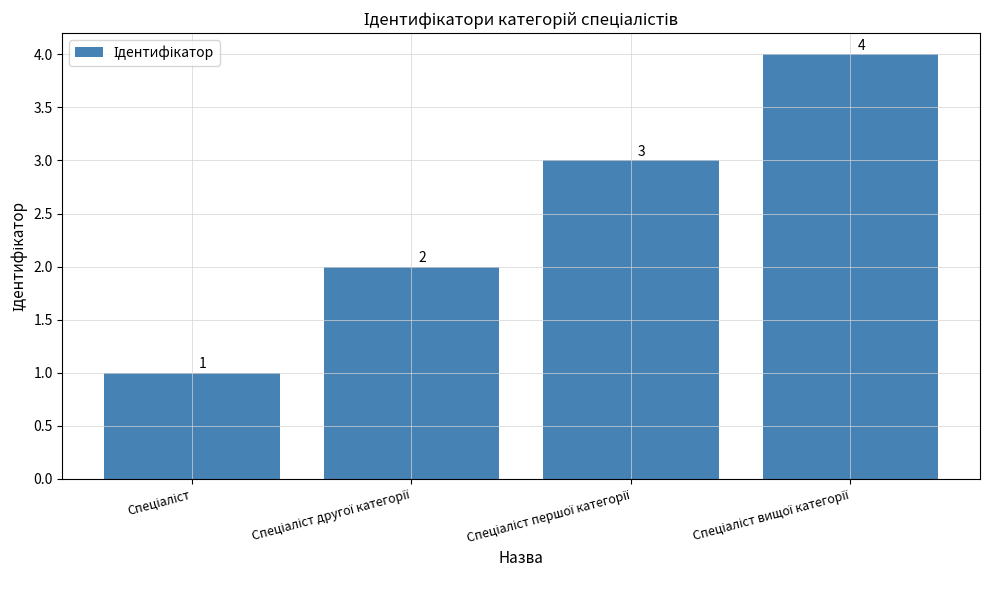

What is the sum of all values?

10